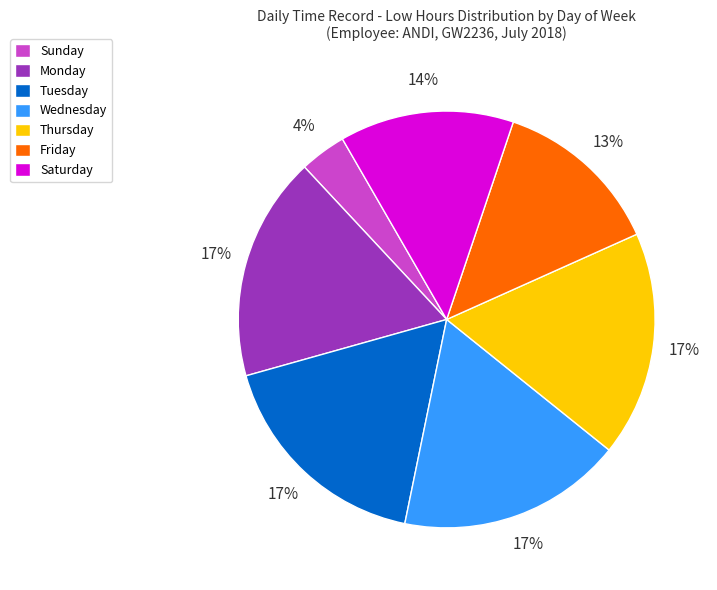

Does Saturday account for over 50% of the chart?

No